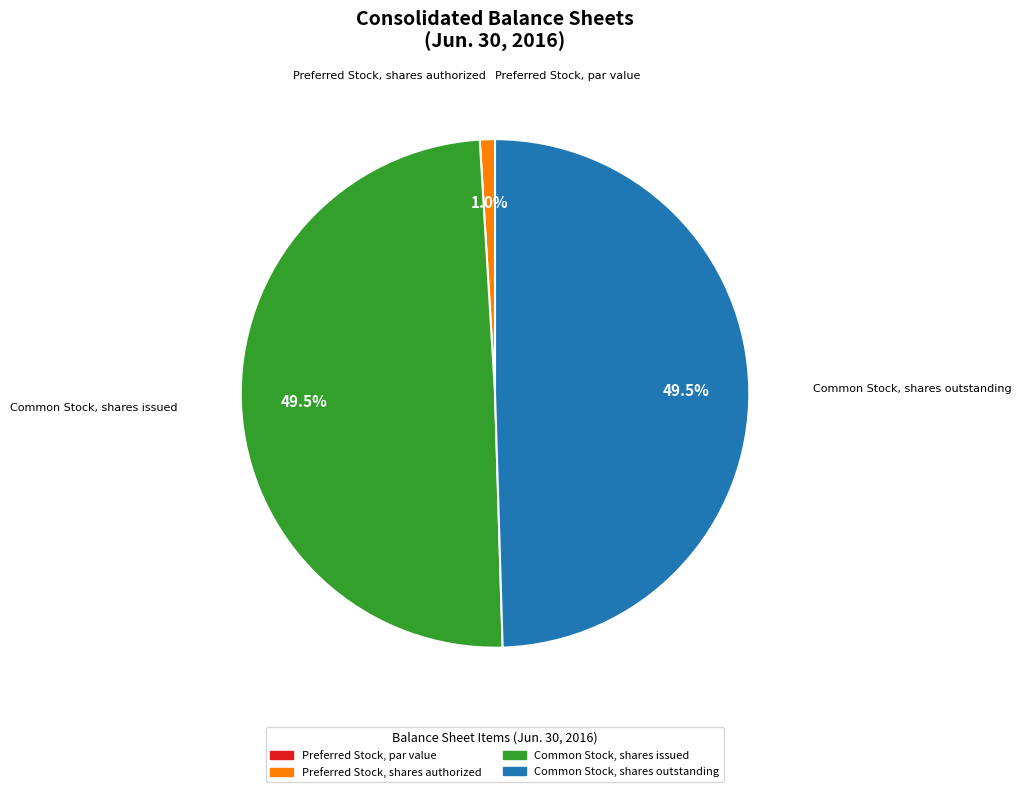

Is the sum of Common Stock, shares issued and Common Stock, shares outstanding greater than half?

Yes